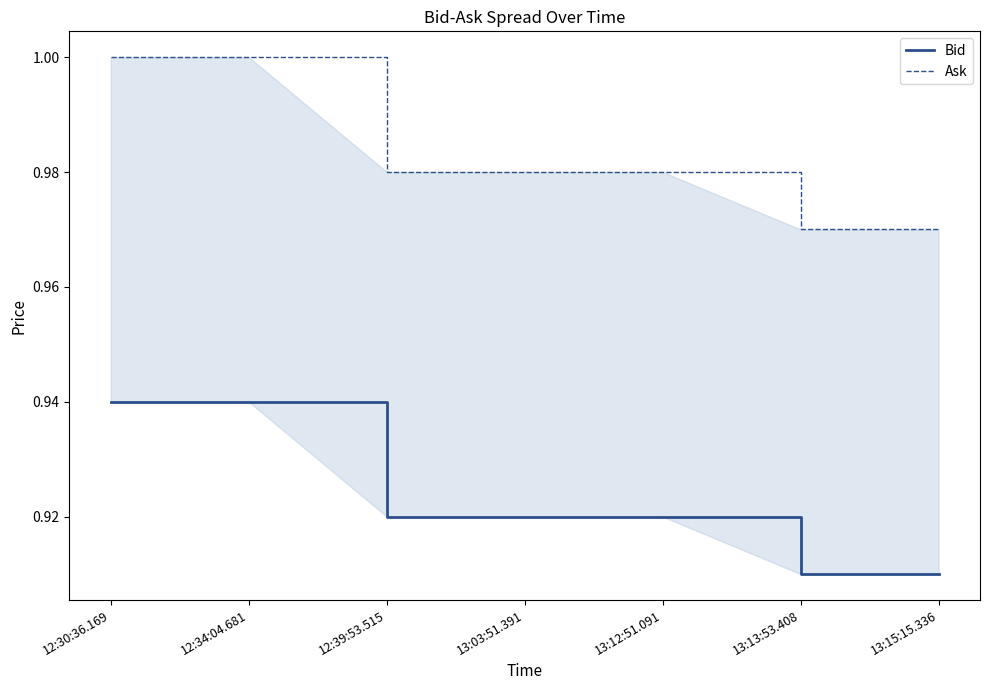

True or false: Bid has more than 1 interior local peaks.

False